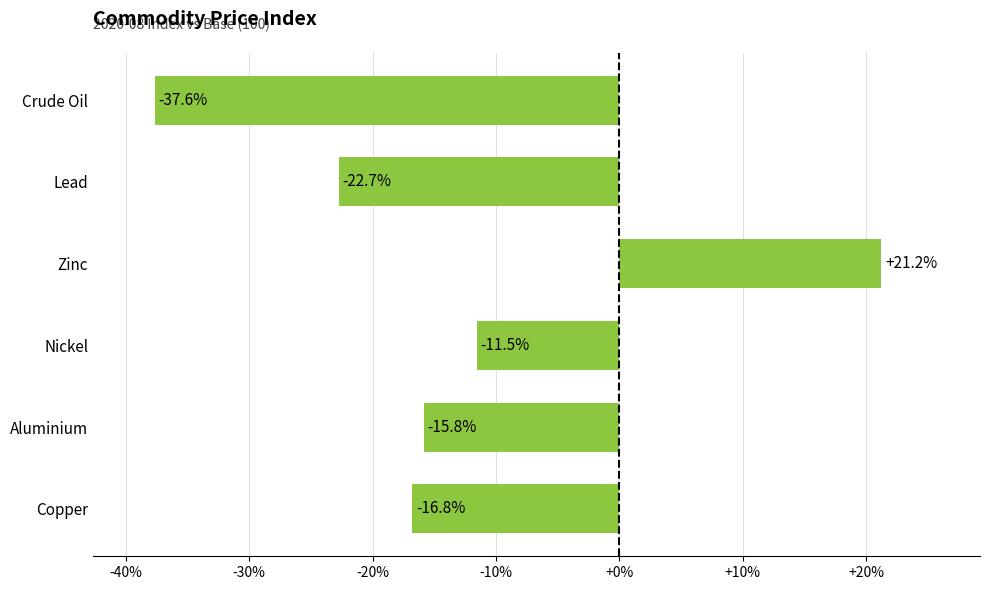

Rank the categories by value from lowest to highest.

Crude Oil, Lead, Copper, Aluminium, Nickel, Zinc